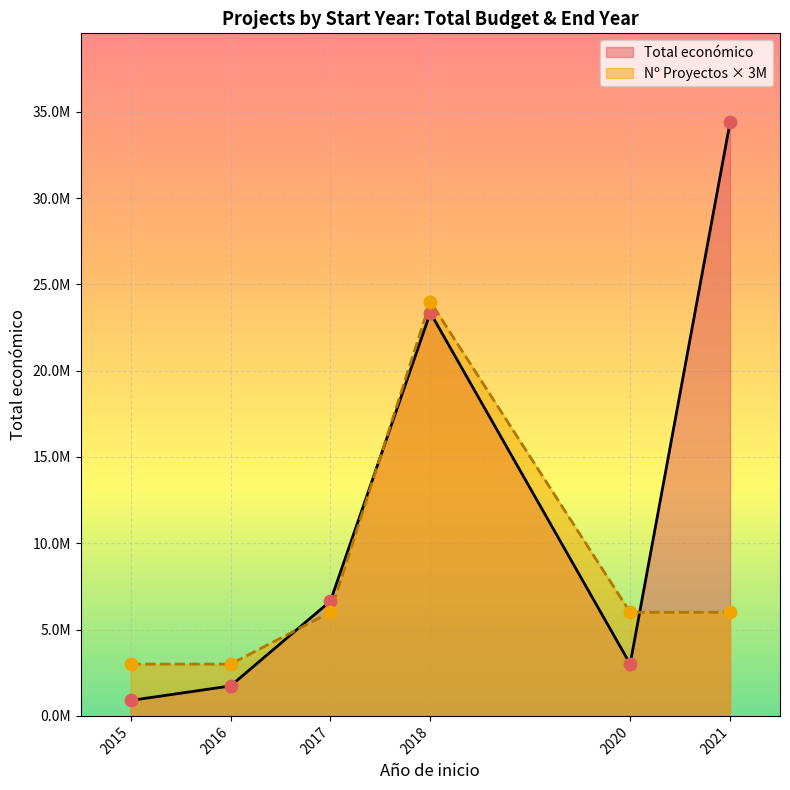

Which series reaches the maximum Y coordinate?

Total económico (M€)